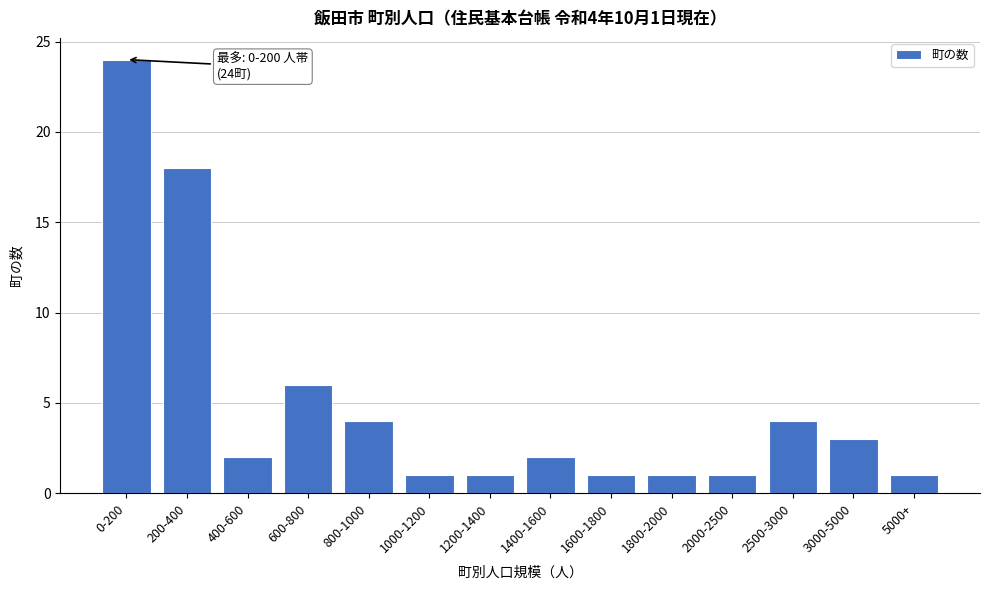

Reading left to right, list all the values displayed in this chart.

24	18	2	6	4	1	1	2	1	1	1	4	3	1